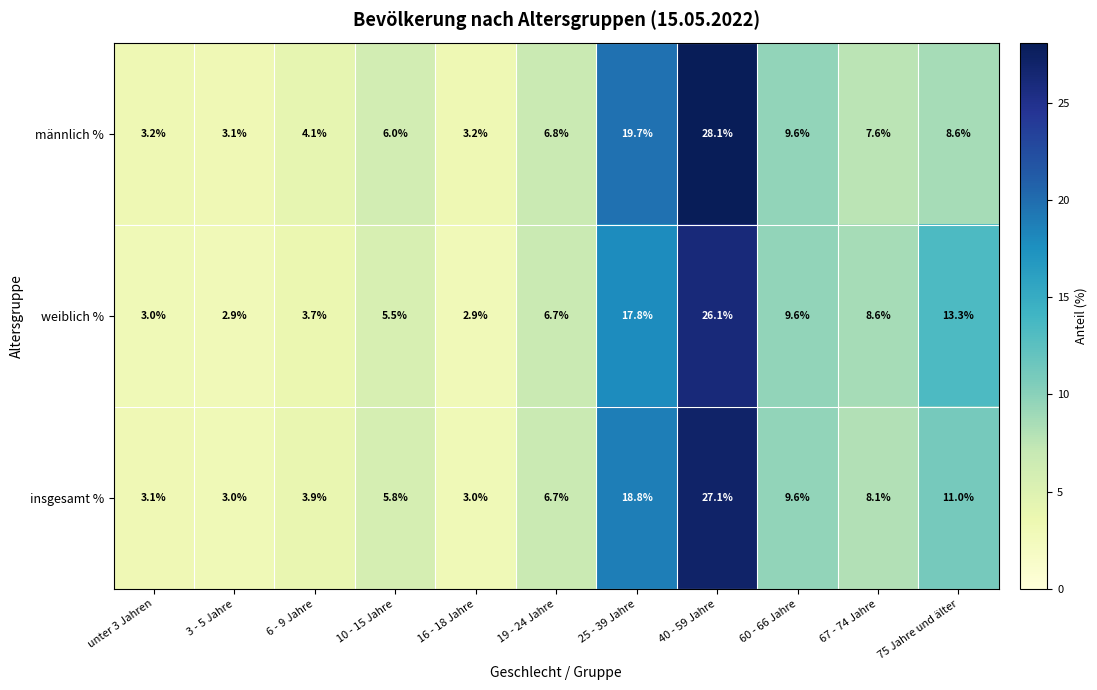

What is the minimum value shown in the chart?

2.9